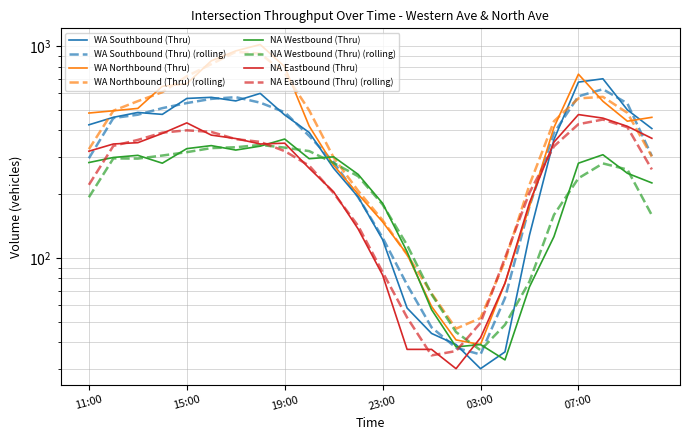

What is the label of the 11th point from the right?

00:00